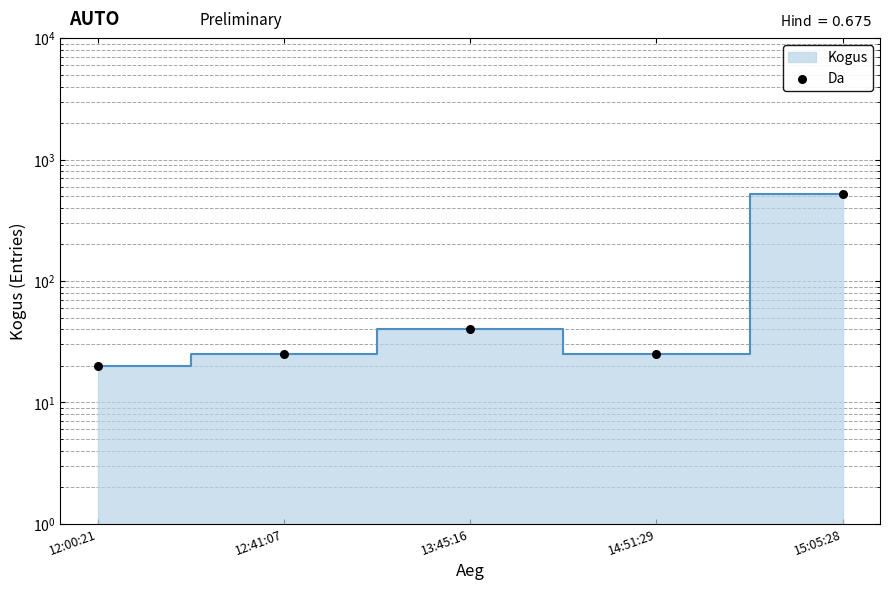

Between 15:05:28 and 13:45:16, which is larger?

15:05:28